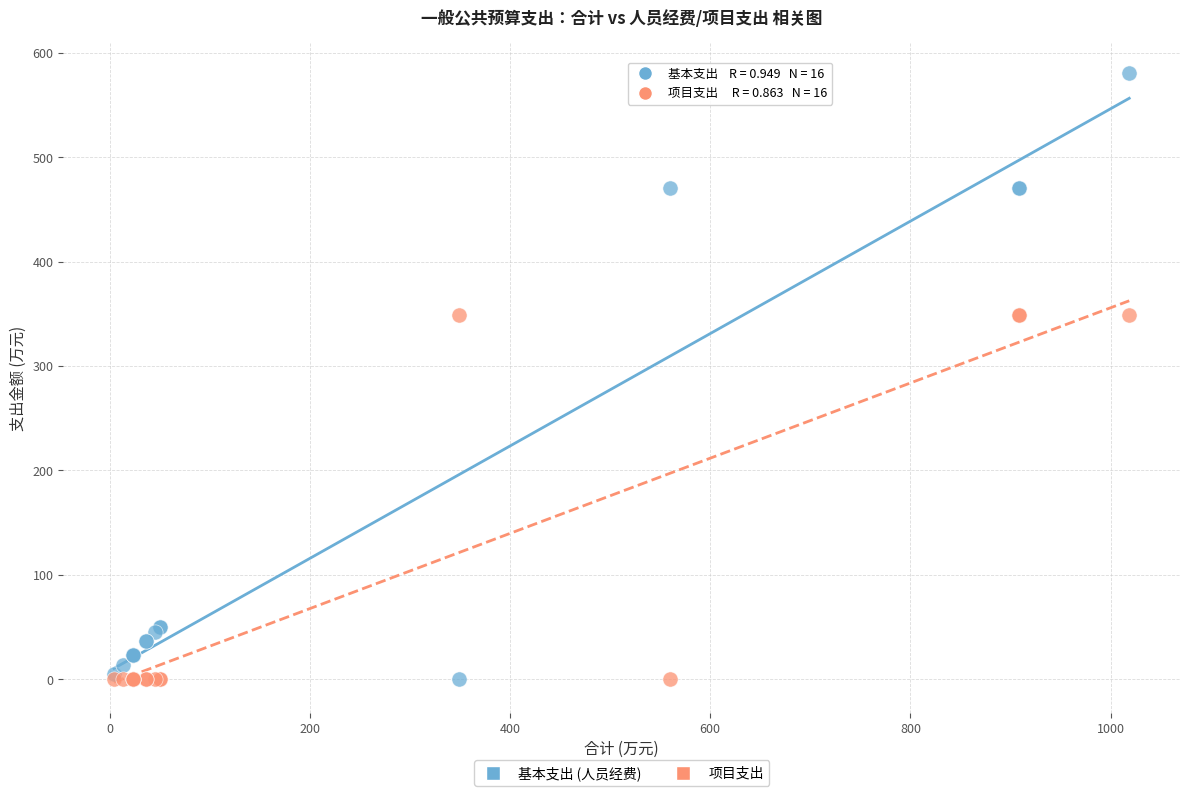

Which series has the widest spread of Y values?

基本支出 (人员经费)